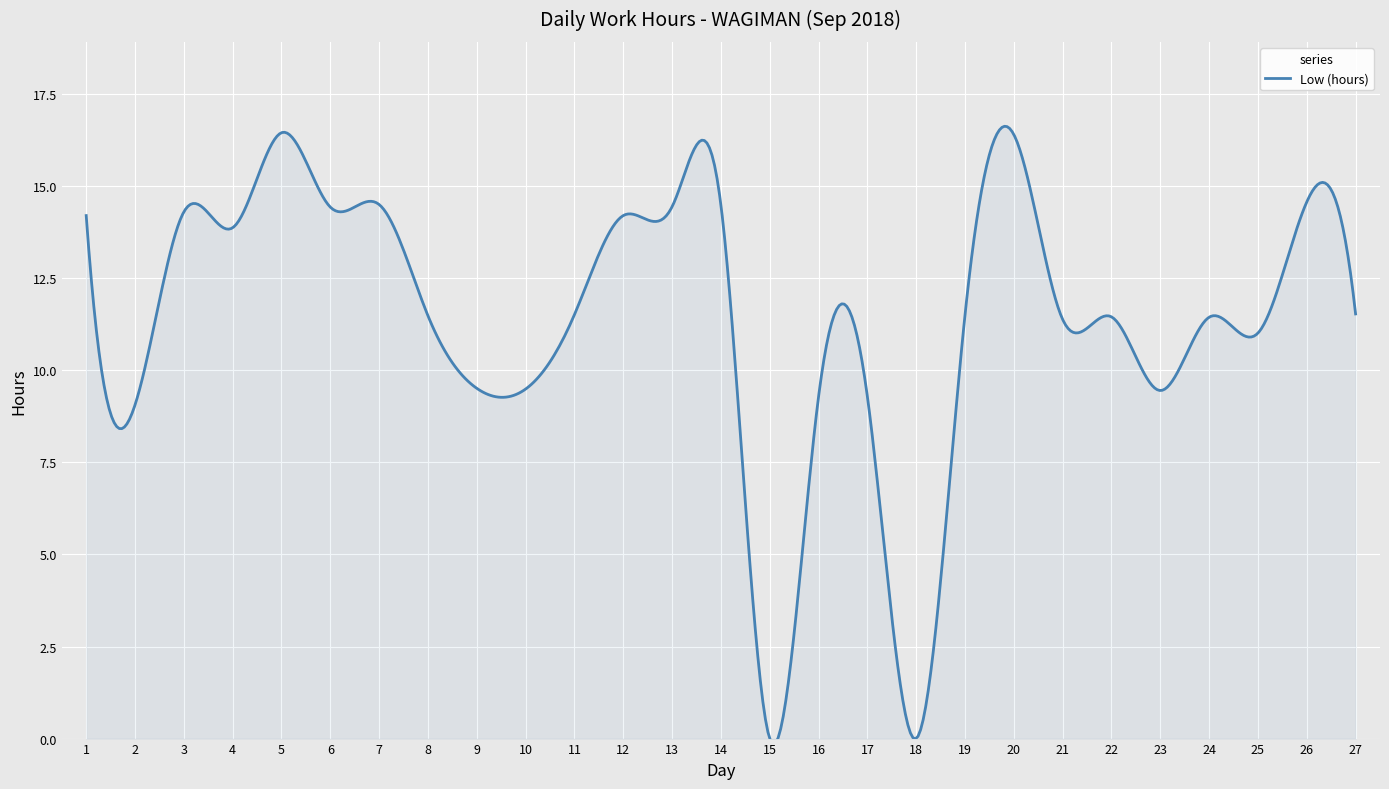

What is the greatest value displayed?

16.6